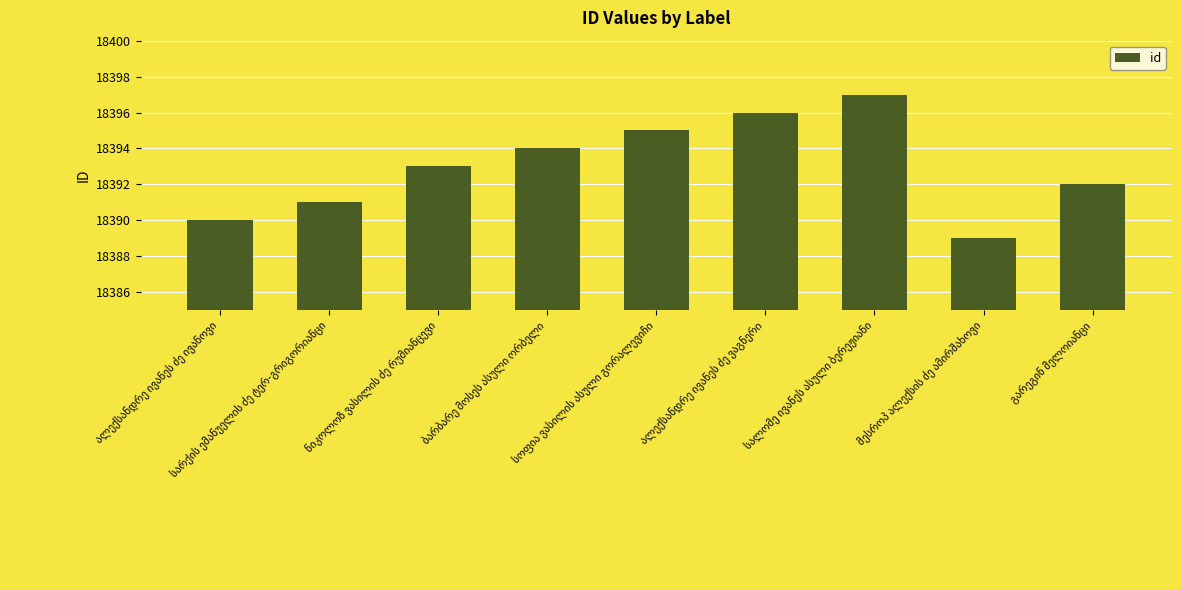

What is the value of the 5th bar from the left?

18395